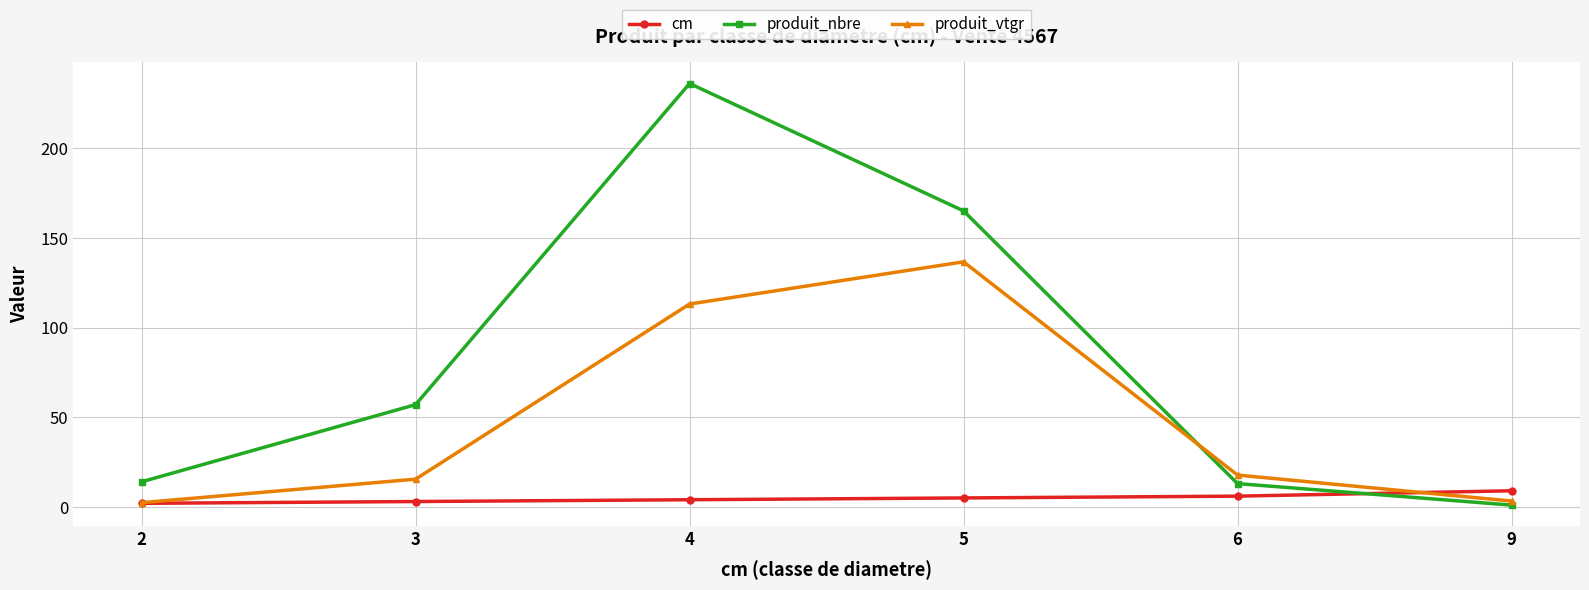

True or false: cm and produit_nbre intersect in this chart.

True